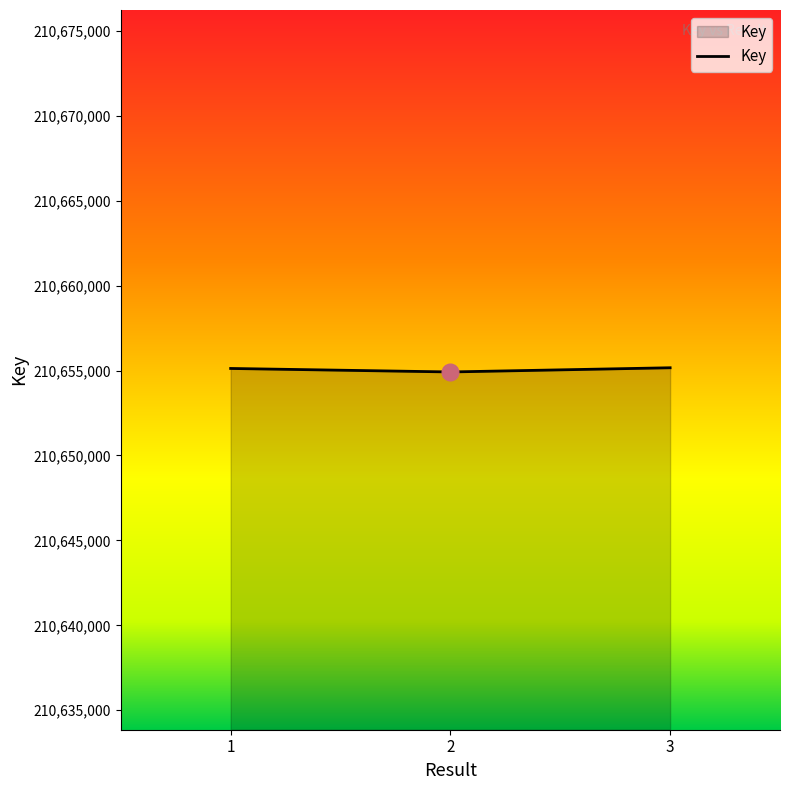

Count the number of data series in this chart.

1